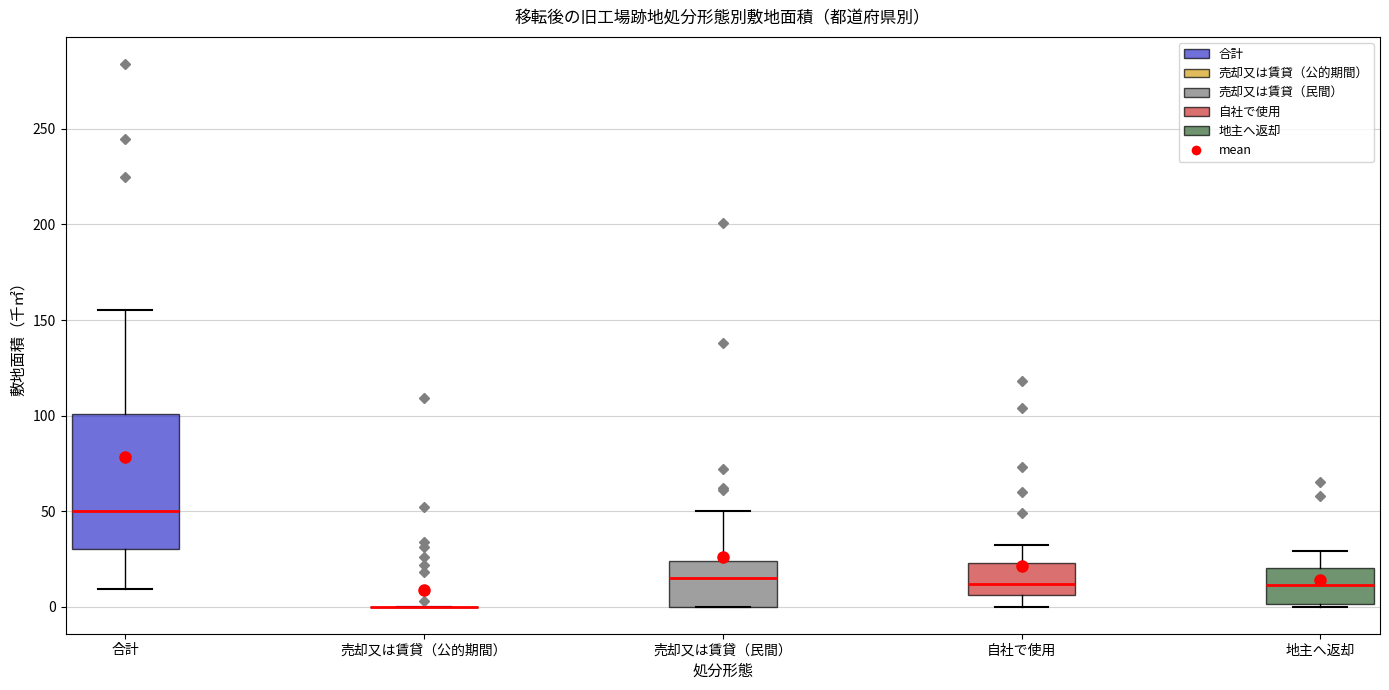

Reading left to right, transcribe this box plot: for each box, give where its median line is, the range the box spans, and where its two whiskers end, as read against the y-axis. The values are not printed on the chart, so give them approximately, as read against the axis.

合計: median 50, box 30 to 100, whiskers 10 to 155
売却又は賃貸（公的期間）: box collapsed to a line at 0, whiskers 0 to 0
売却又は賃貸（民間）: median 15, box 0 to 25, whiskers 0 to 50
自社で使用: median 10, box 5 to 25, whiskers 0 to 30
地主へ返却: median 10, box 0 to 20, whiskers 0 to 30